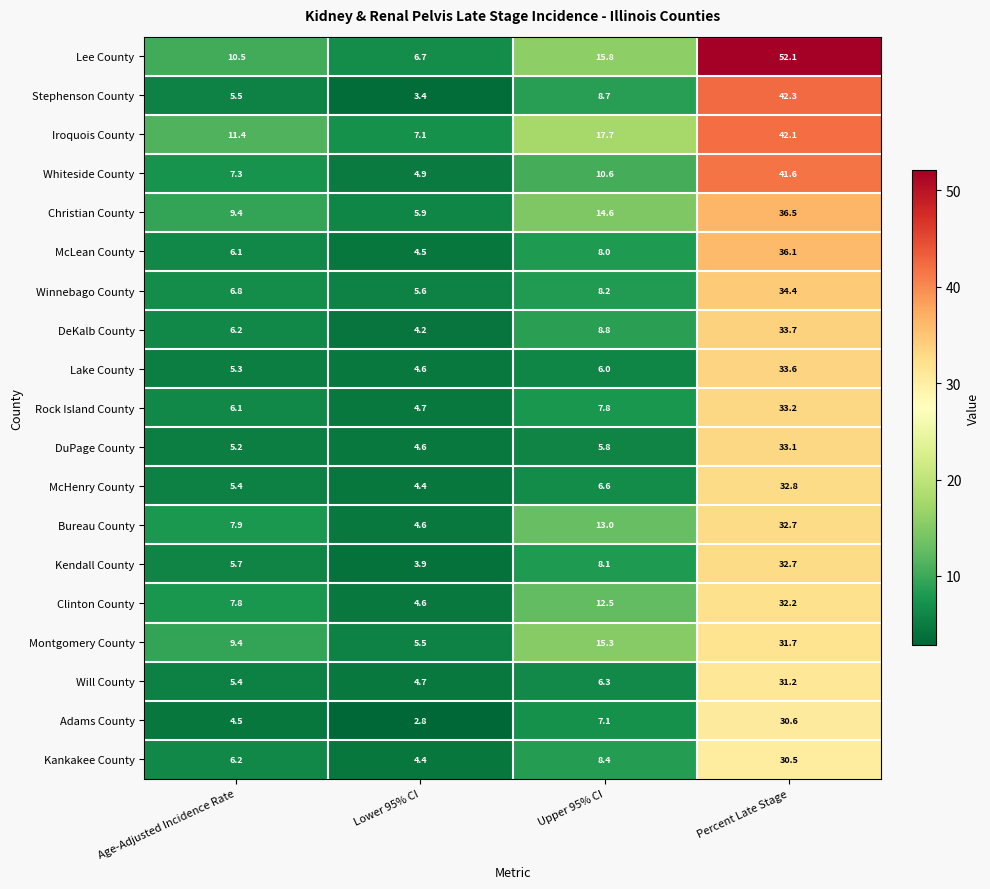

At which category is the sum across all series the highest?

Percent Late Stage